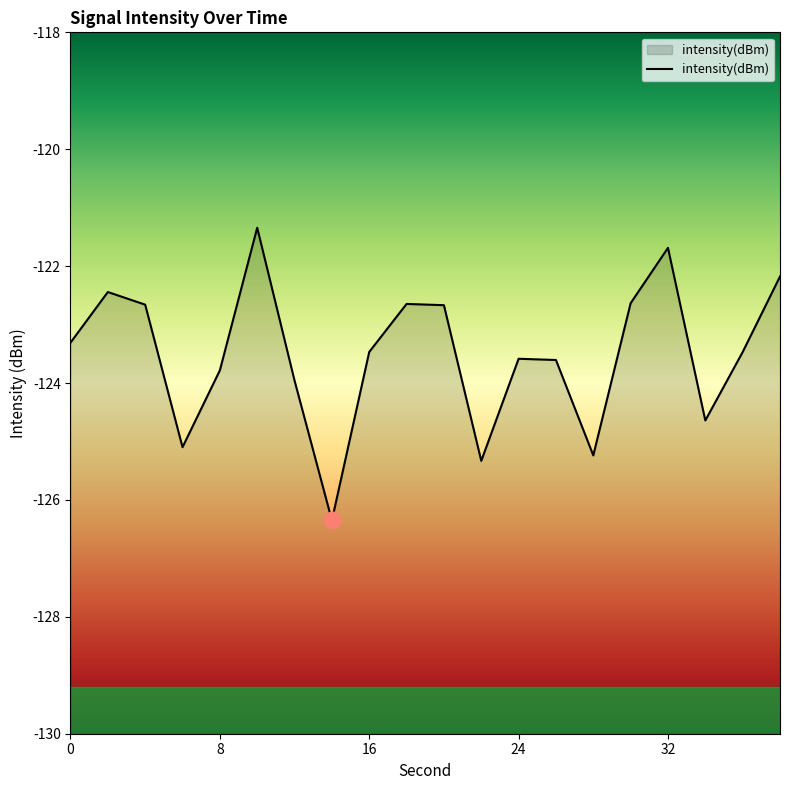

What is the change in value from 24 to 32?

+1.9